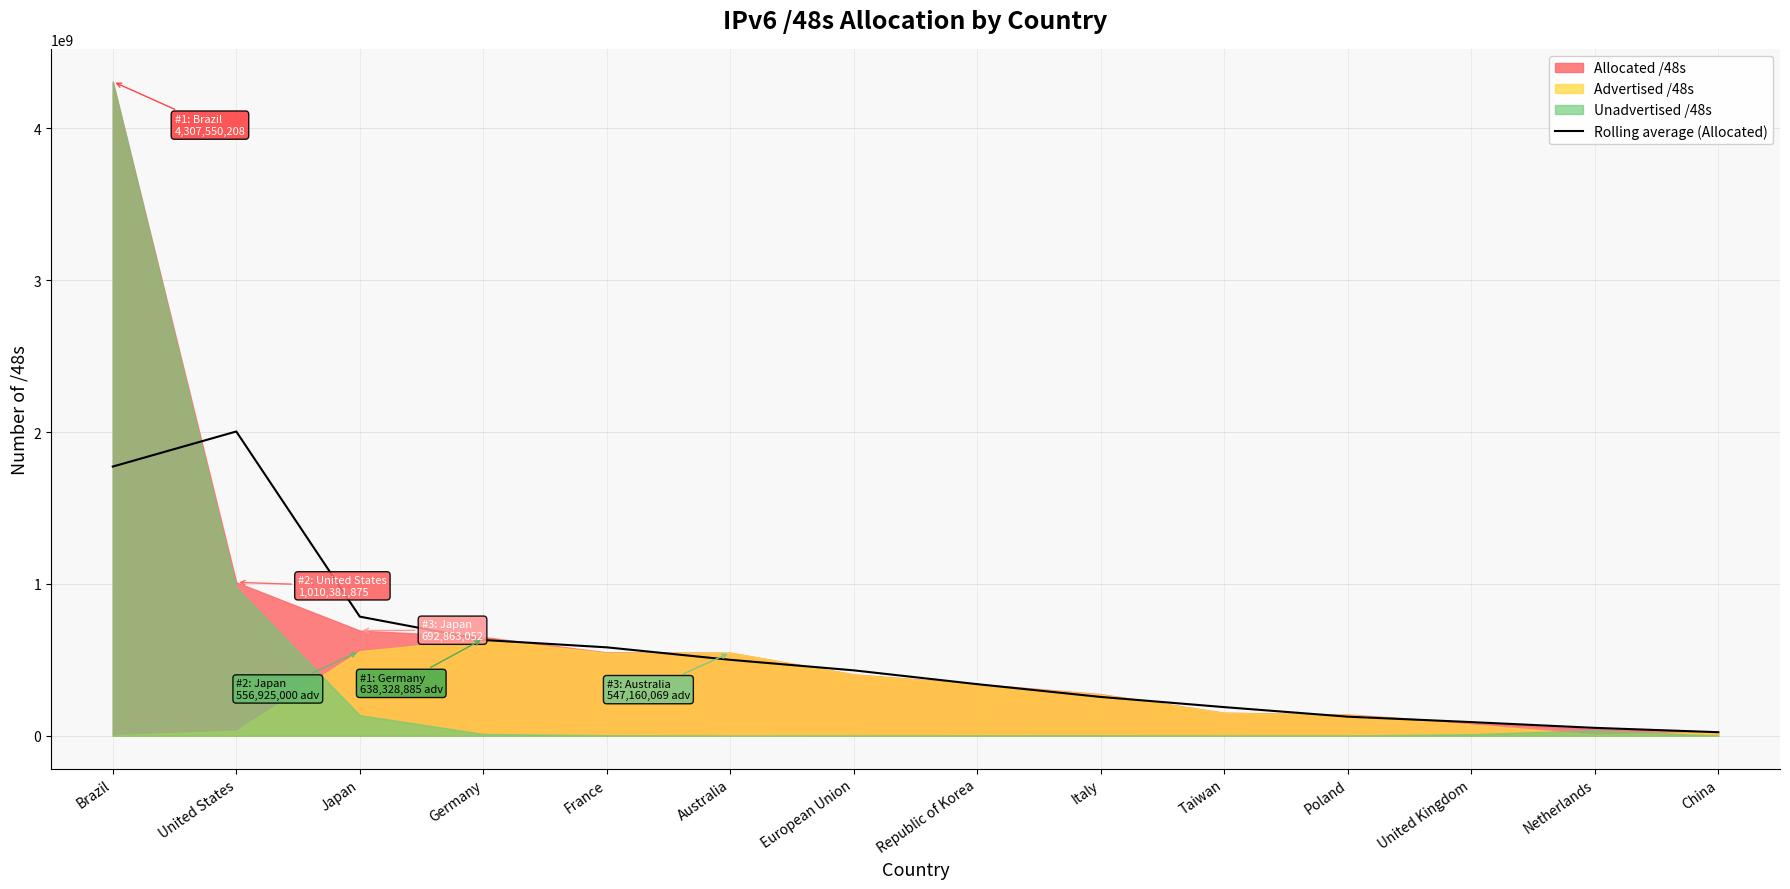

What is the change in value from Japan to European Union?

-353664043.7